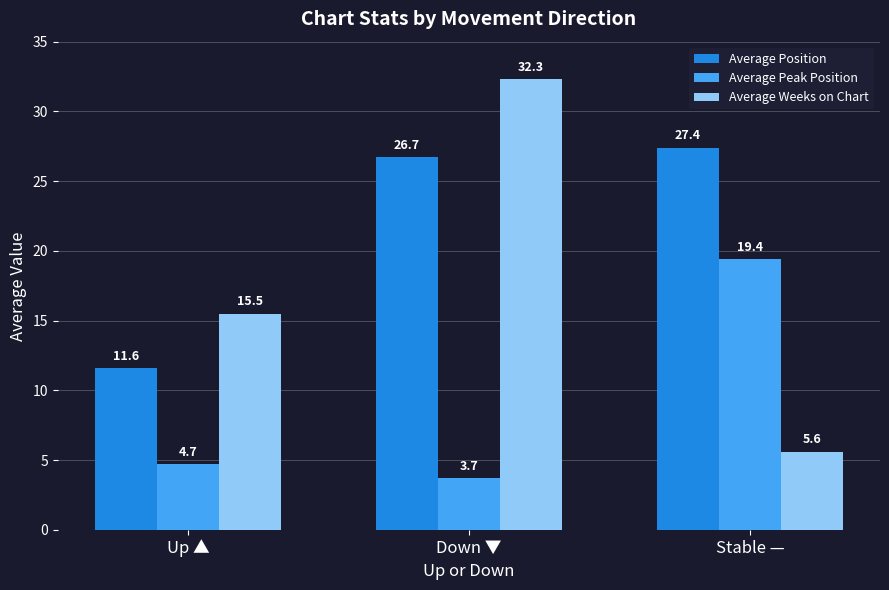

What is the total value across all series at Down ▼?

62.7